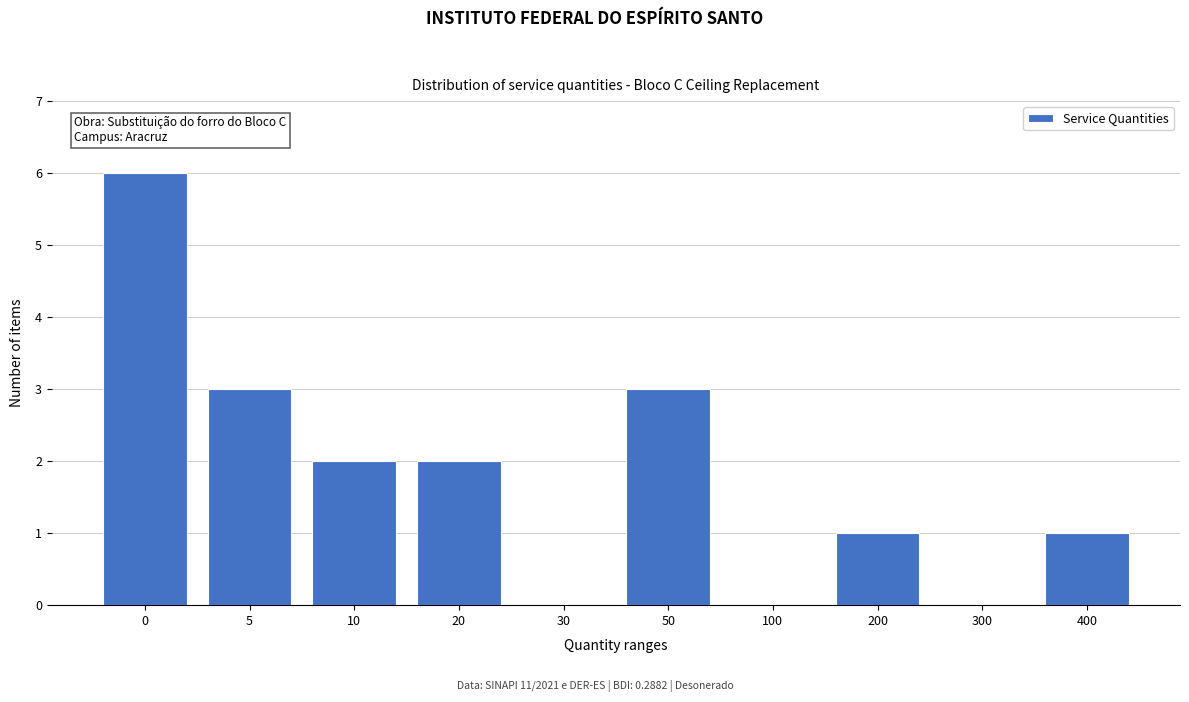

Reading left to right, extract all data points from this chart.

0=6	5=3	10=2	20=2	30=0	50=3	100=0	200=1	300=0	400=1